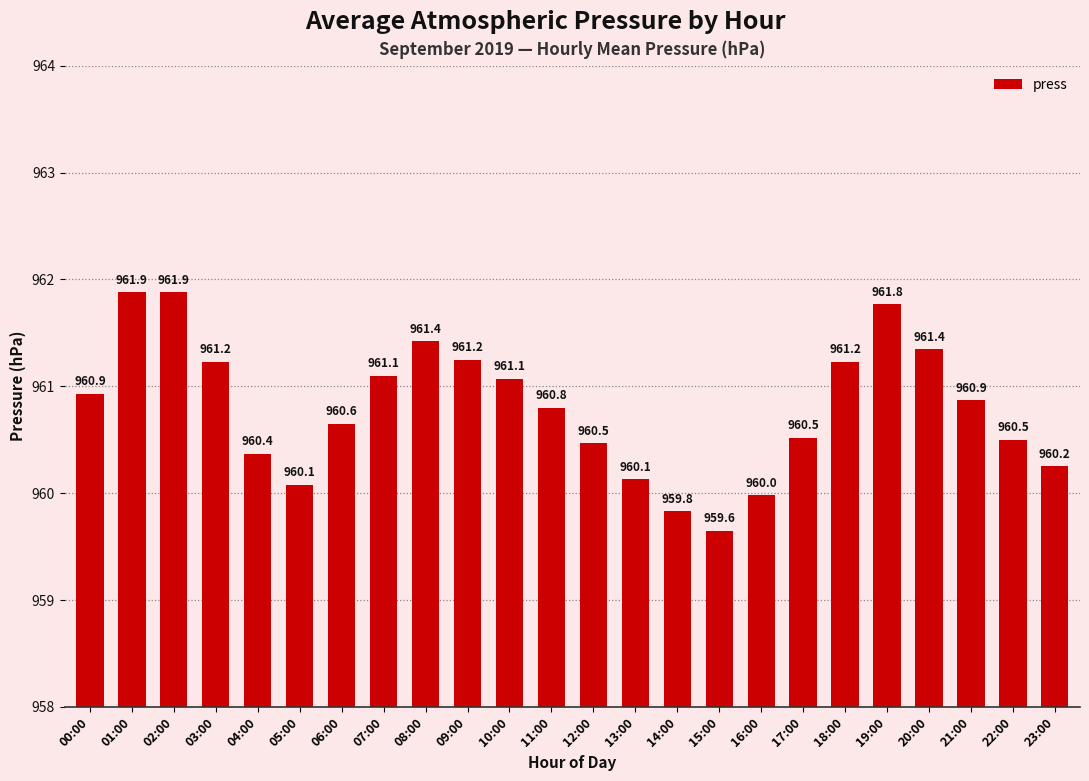

Where does the data first go above 960?

00:00